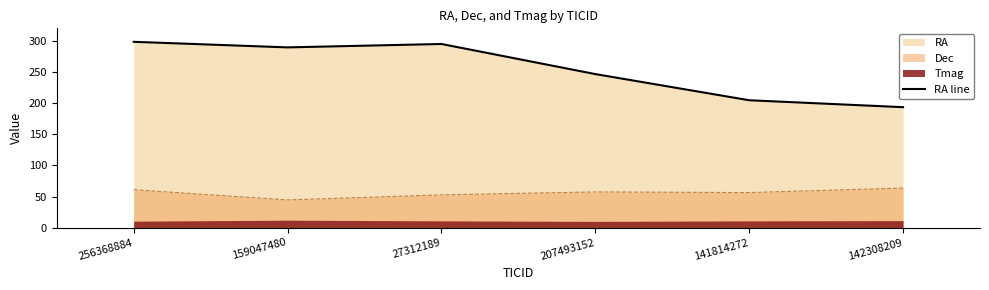

The value at 27312189 is 294.9. True or false?

True